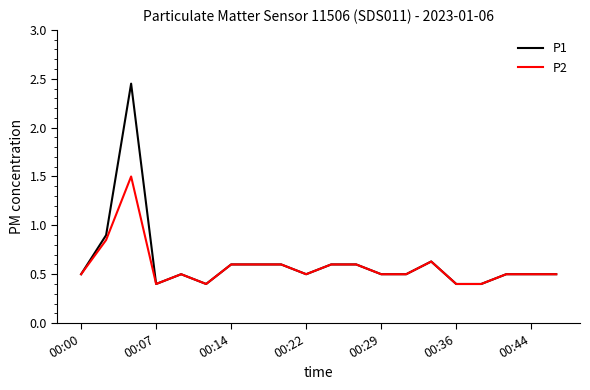

Rank the series by their maximum value, from highest to lowest.

P1, P2